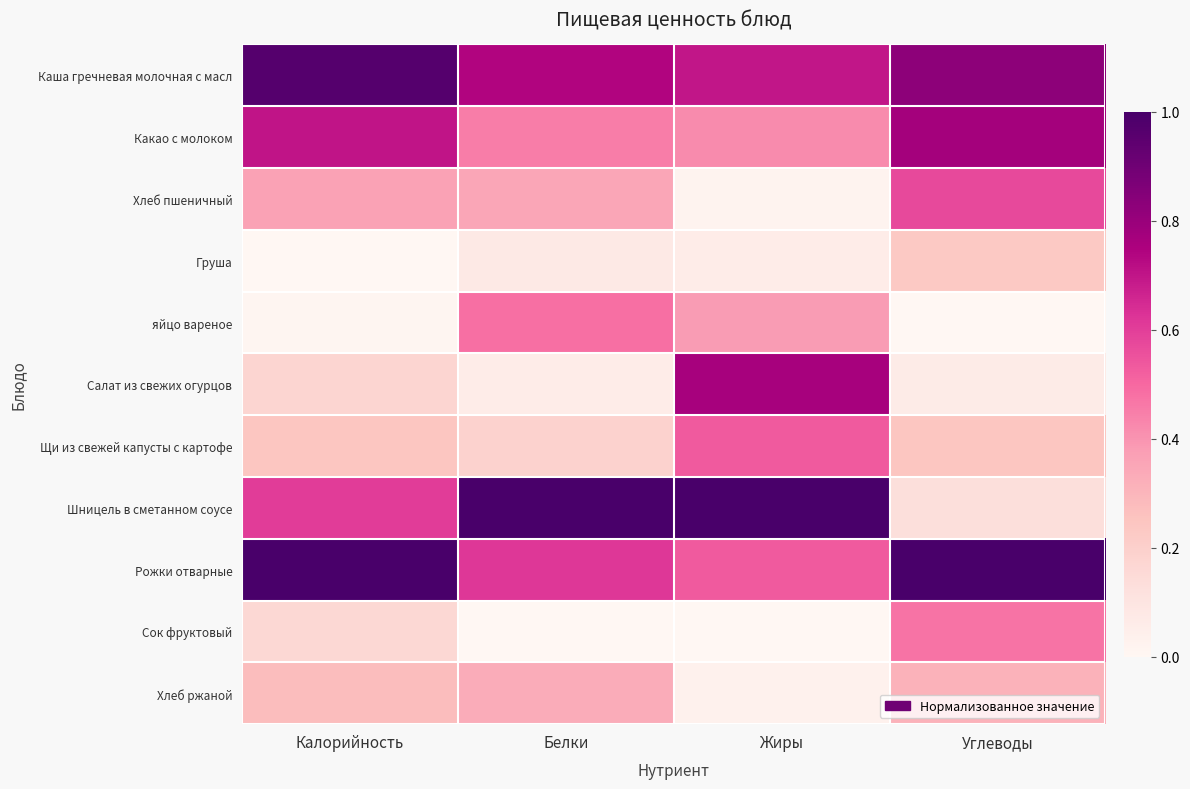

Between Белки and Калорийность, which is larger?

Калорийность